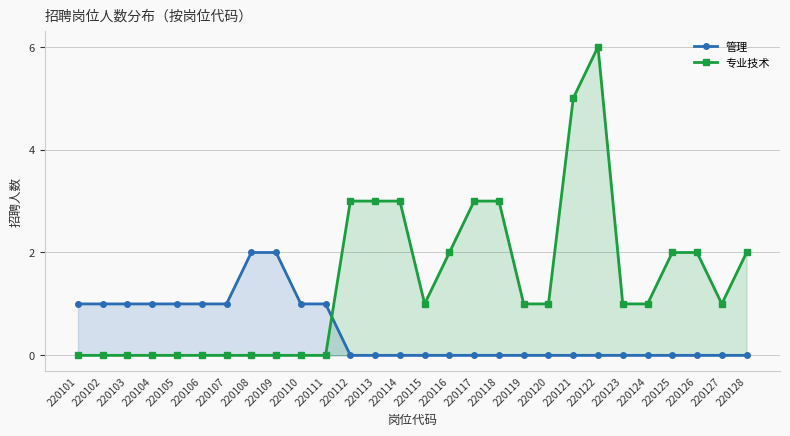

The 专业技术 series shows 3 at 220110. True or false?

False